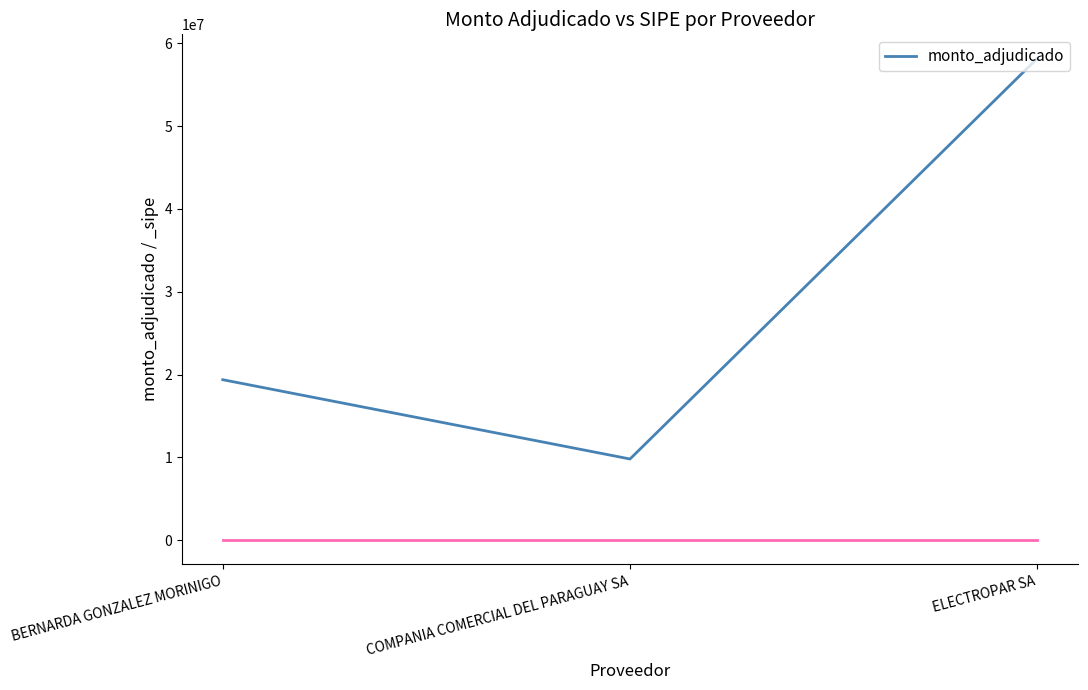

Which label corresponds to the smallest value in the chart?

COMPANIA COMERCIAL DEL PARAGUAY SA